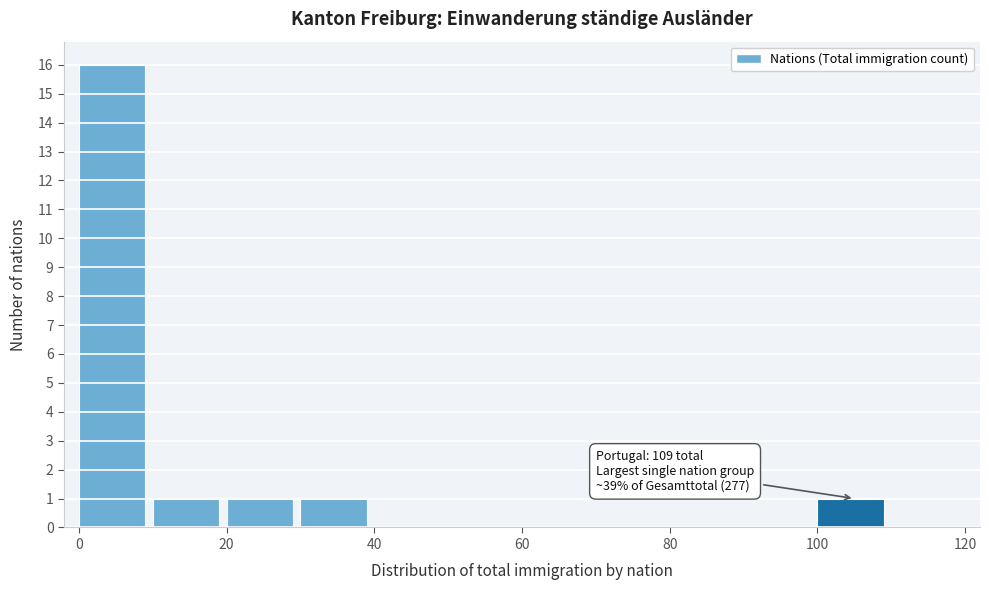

Which range on the x-axis has the tallest bar?

0 to 10